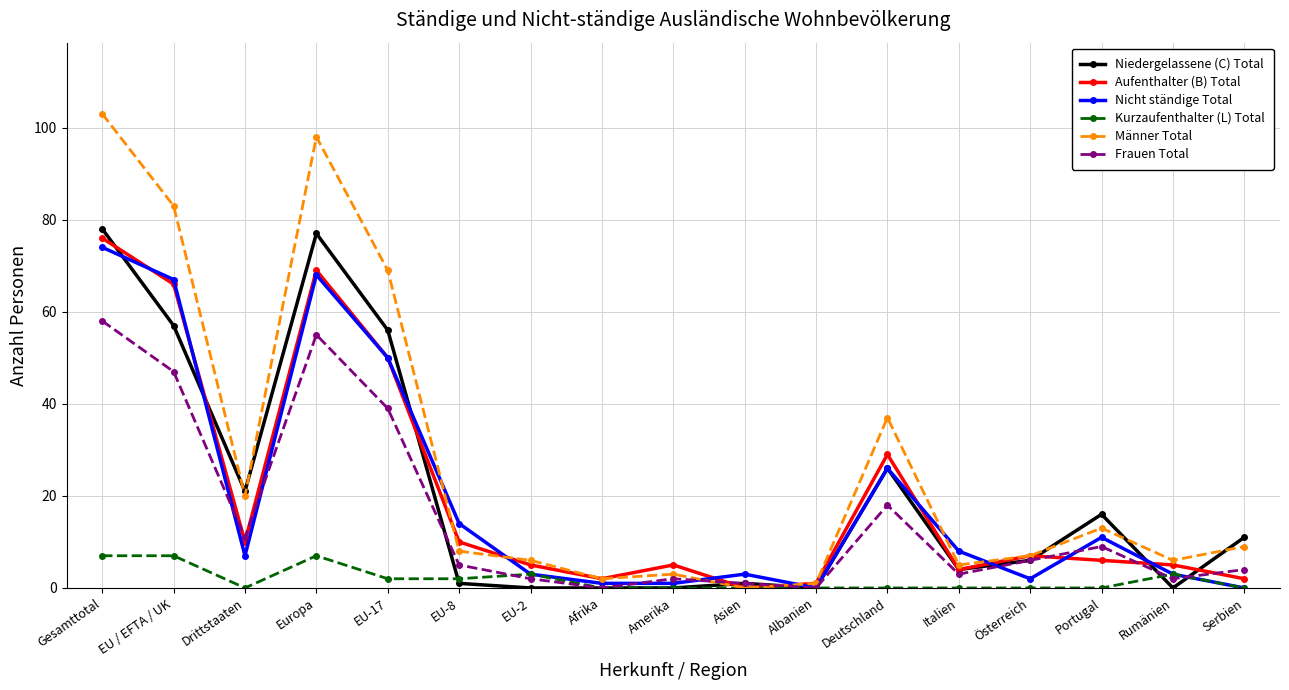

What are all the series names shown in the legend?

Niedergelassene (C) Total, Aufenthalter (B) Total, Nicht ständige Total, Kurzaufenthalter (L) Total, Männer Total, Frauen Total